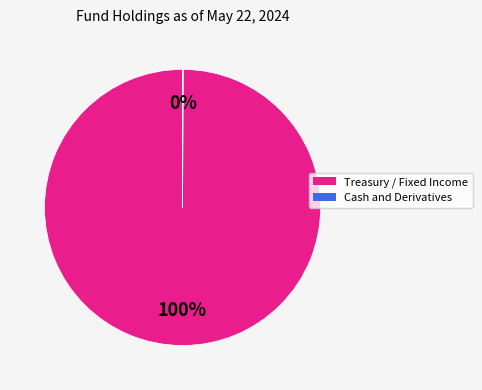

To the nearest percent, what is the average slice percentage?

50%